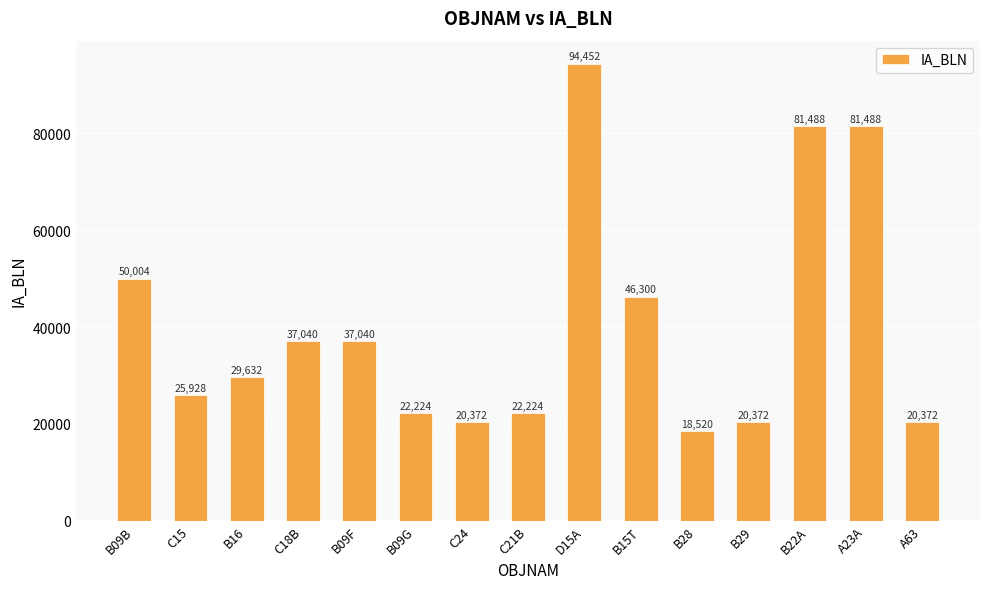

What is the difference between the maximum and minimum values?

75932